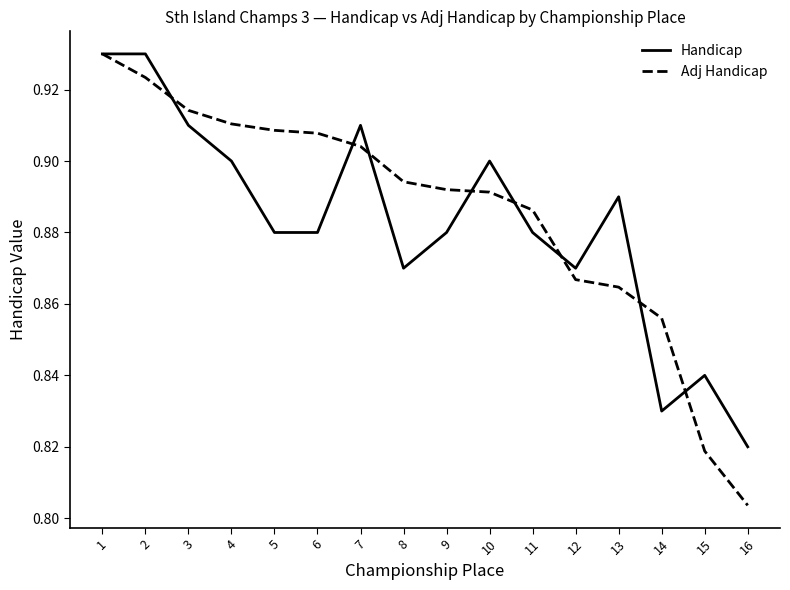

At which label is Adj Handicap closest to 0?

16